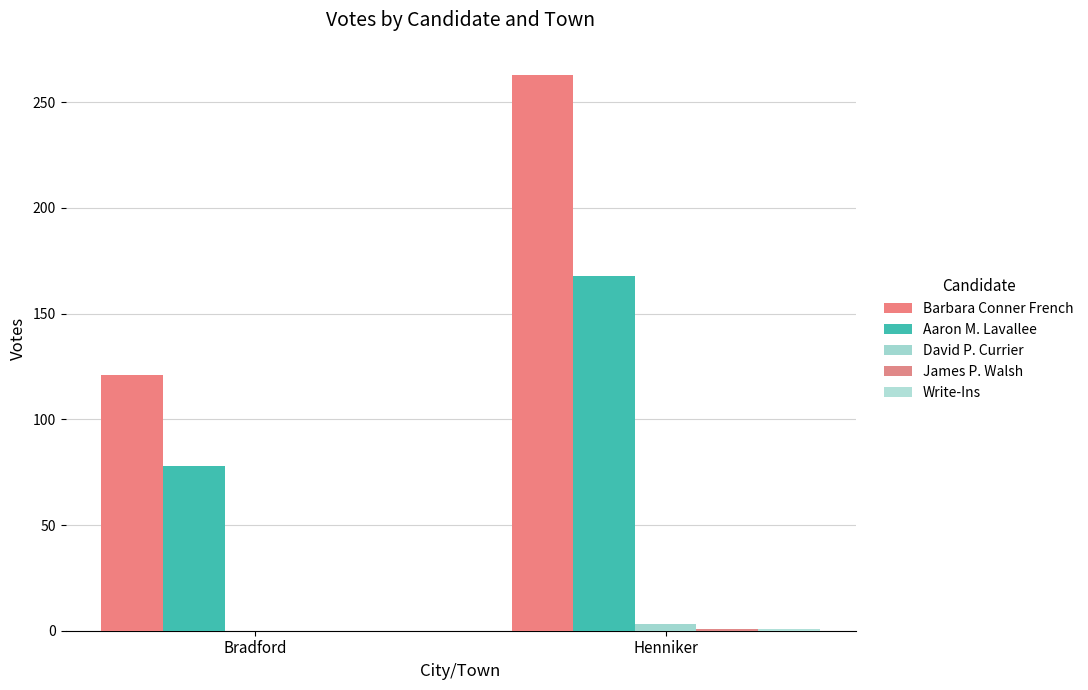

At which category is the sum across all series the highest?

Henniker